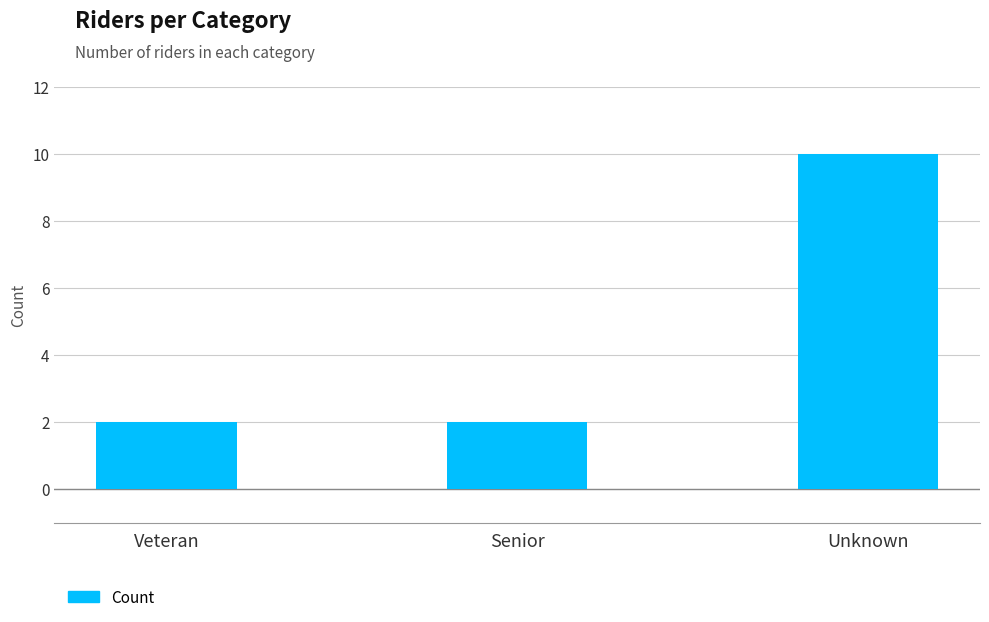

The value at Unknown is 10. True or false?

True